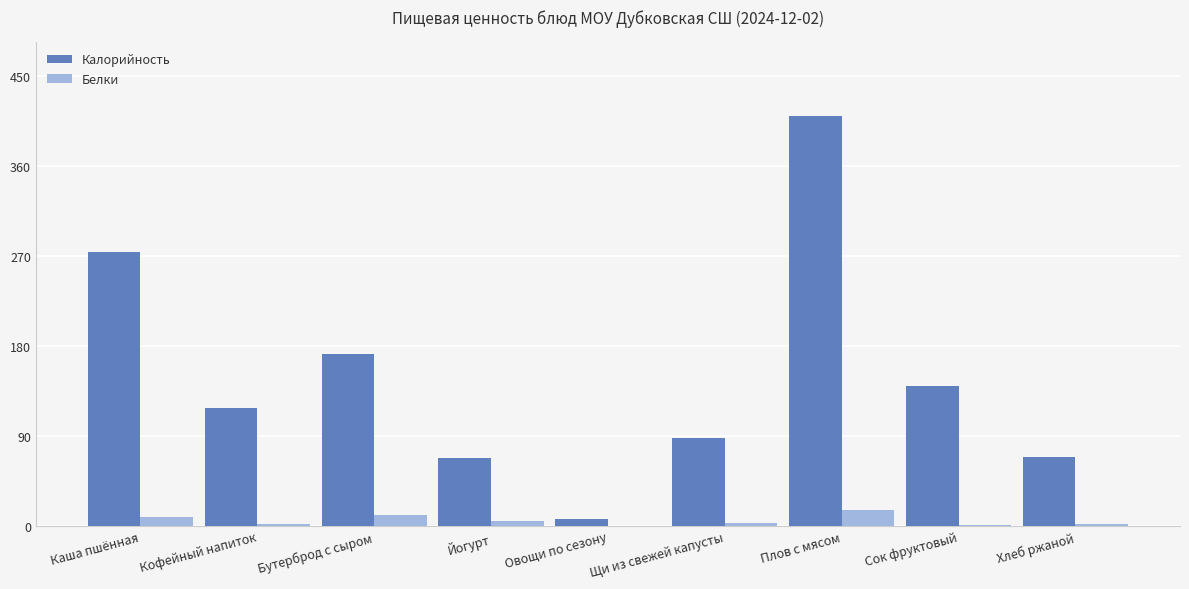

Is it true that Калорийность equals 62.9 at Сок фруктовый?

False